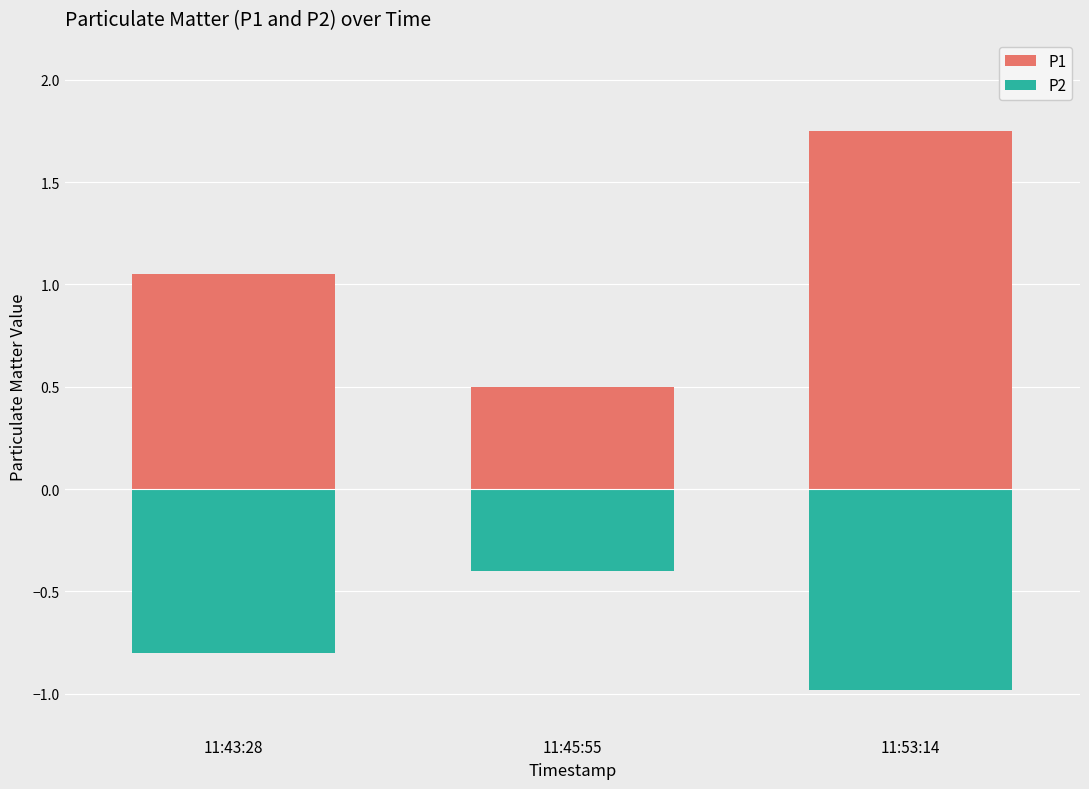

Rank the series at 11:43:28 from highest to lowest value.

P1, P2